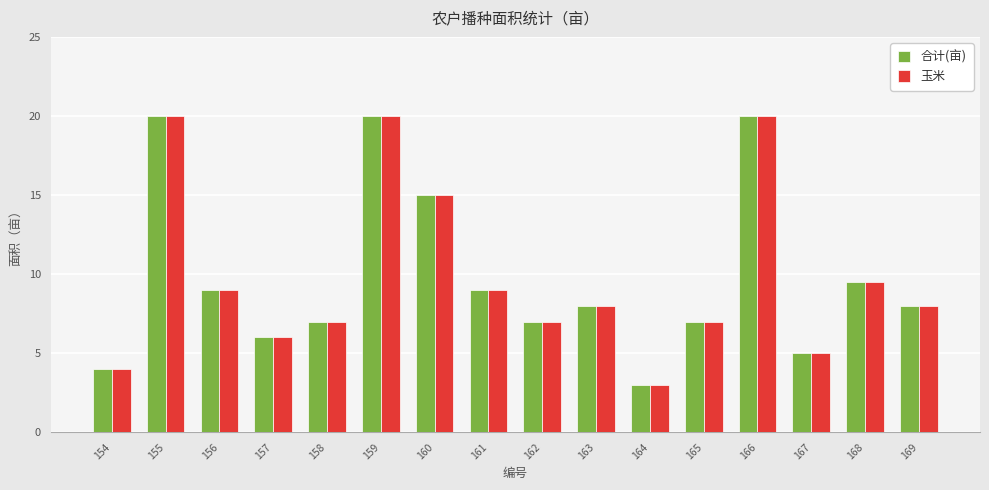

True or false: 合计(亩) has a value of 10.4 at 158.

False